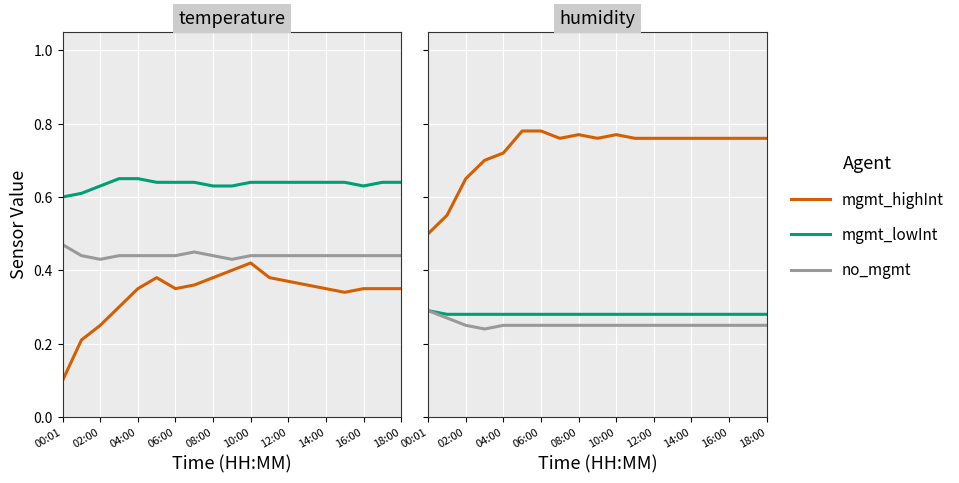

The mgmt_highInt series shows 0.4 at 04:00. True or false?

False